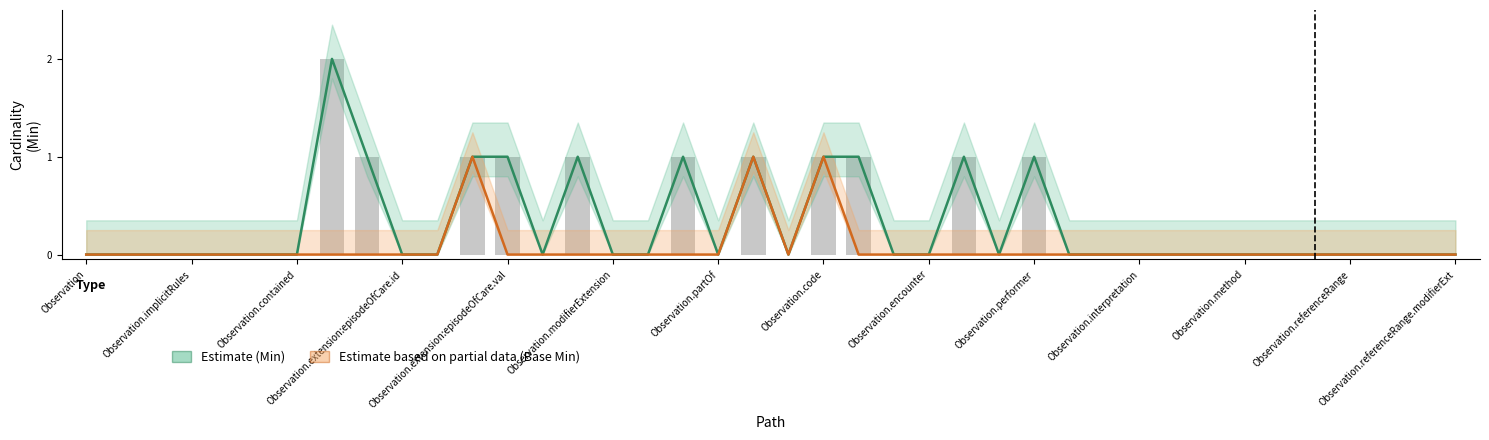

What is the label of the 40th bar from the right?

Observation